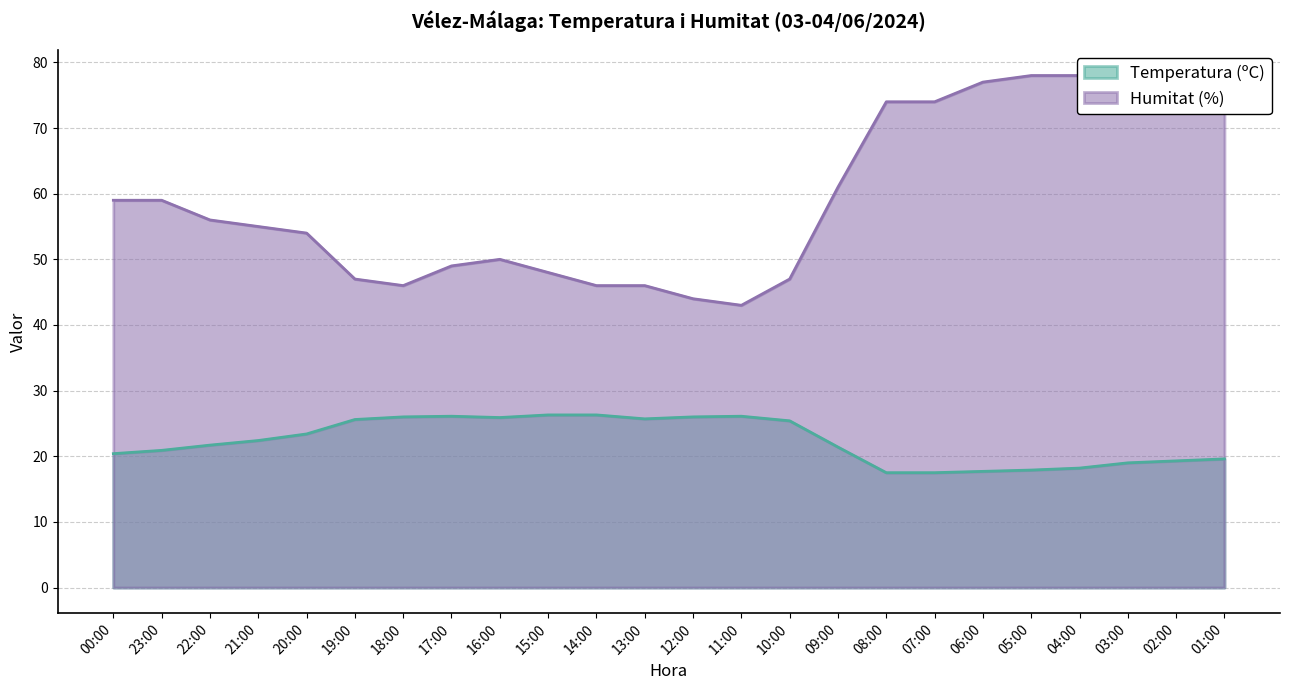

Rank the series by their maximum value, from lowest to highest.

Temperatura (ºC), Humitat (%)